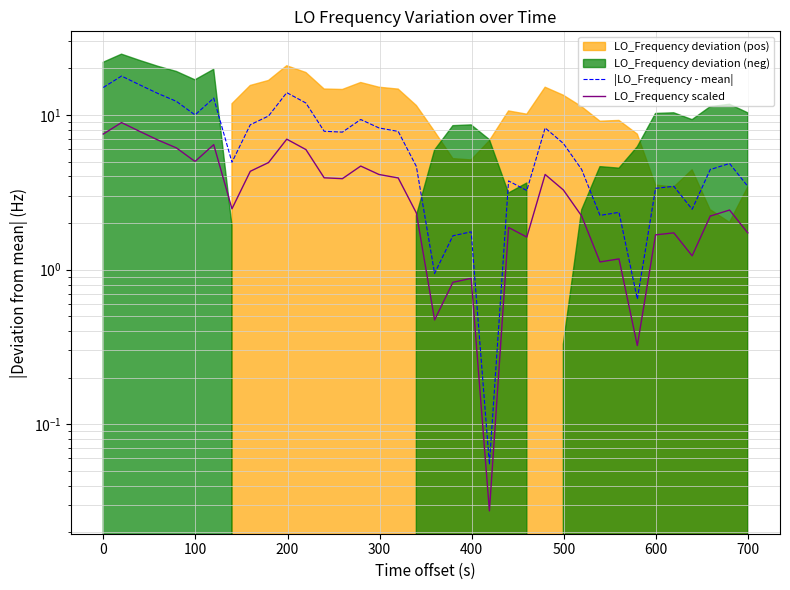

What is the average value of the |LO_Frequency - mean| series?

6.9